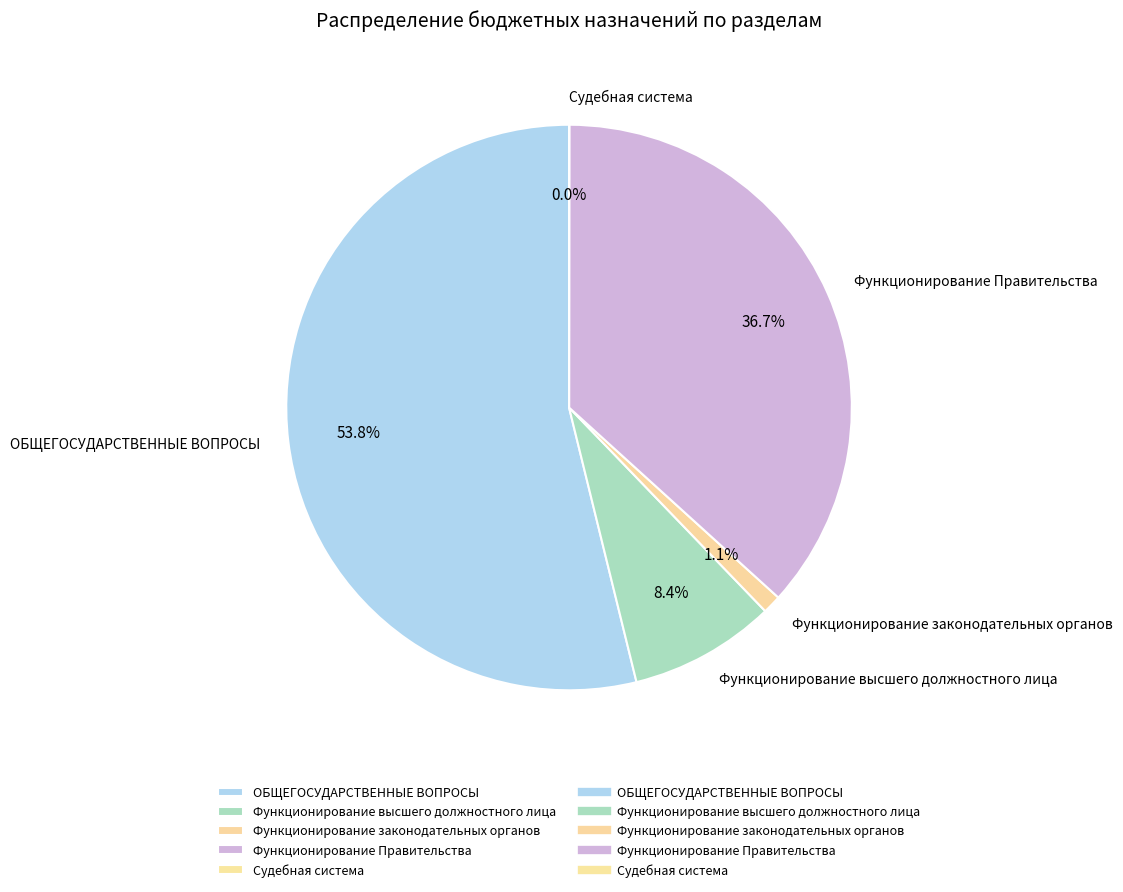

Approximately how many times larger is the value at Функционирование Правительства compared to ОБЩЕГОСУДАРСТВЕННЫЕ ВОПРОСЫ?

0.7